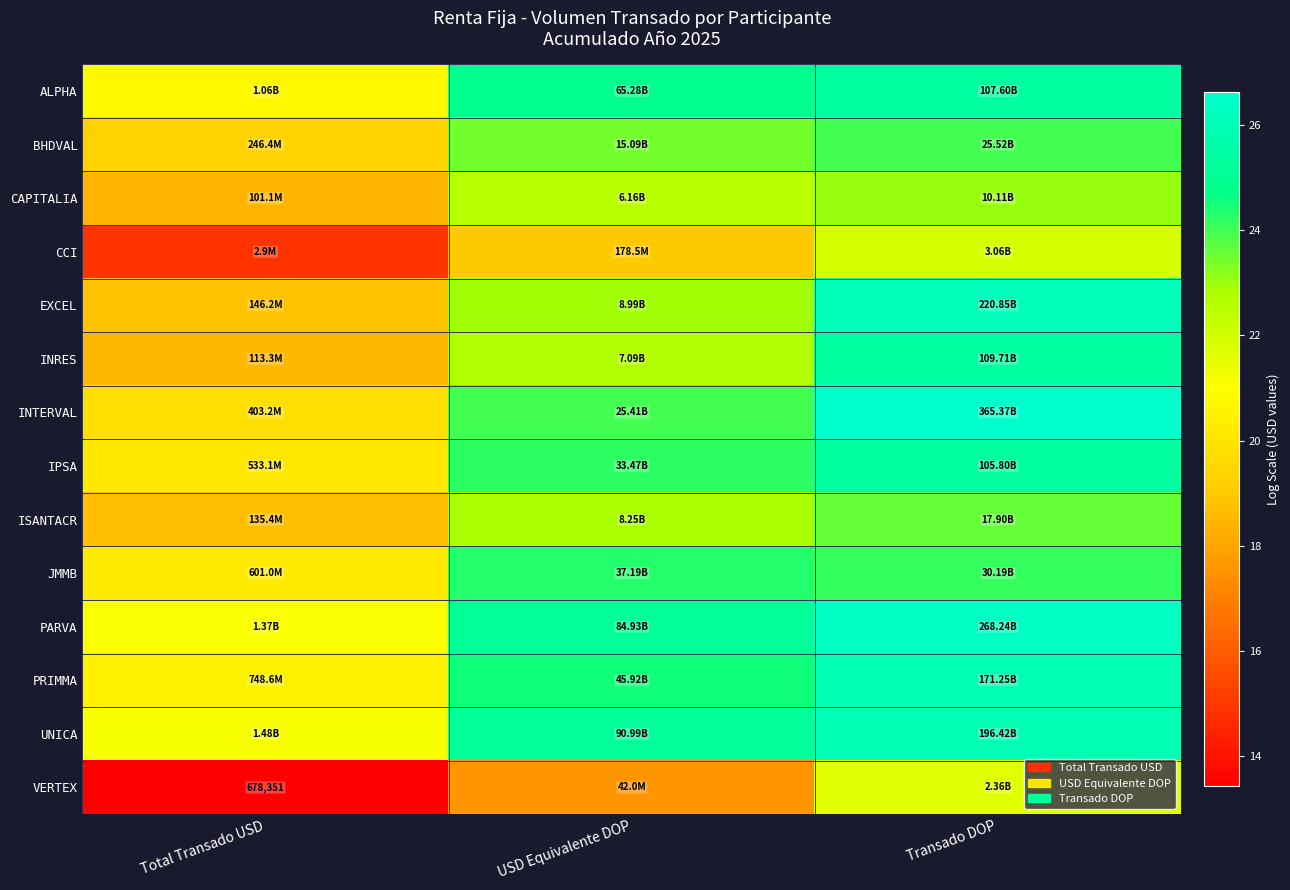

True or false: INRES has a value of 18.5 at Total Transado USD.

True